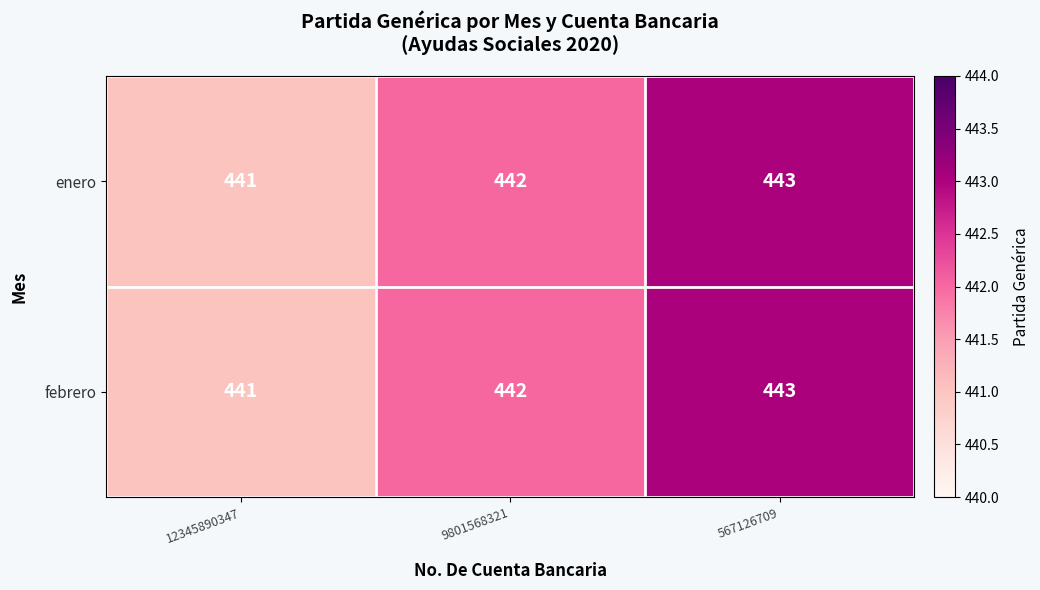

True or false: febrero has a value of 441 at 12345890347.

True